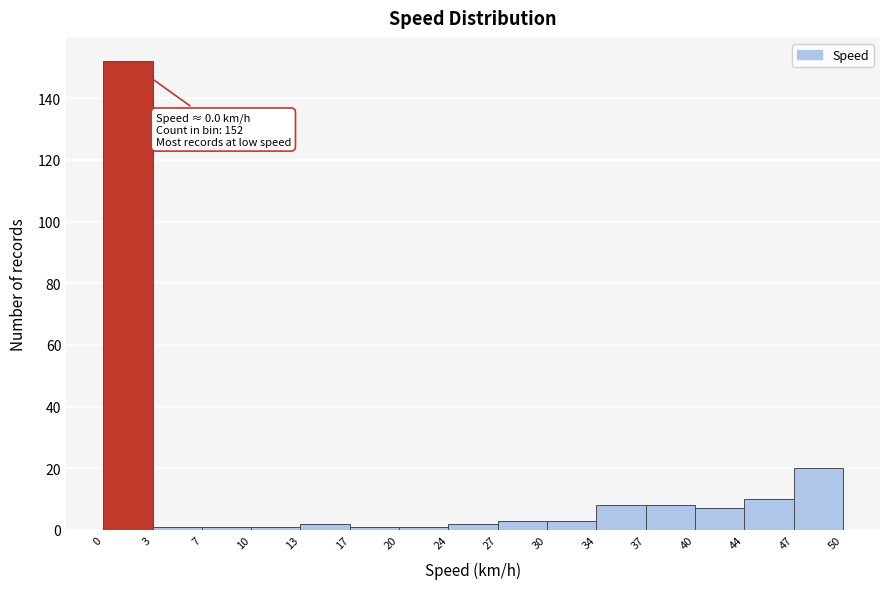

Over which range of the x-axis is the bar tallest?

0 to 3